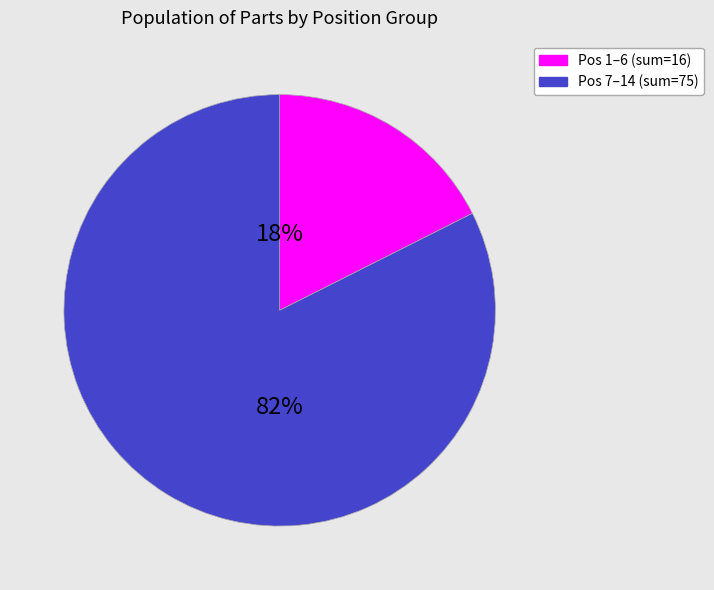

Is there a majority slice in this chart?

Yes